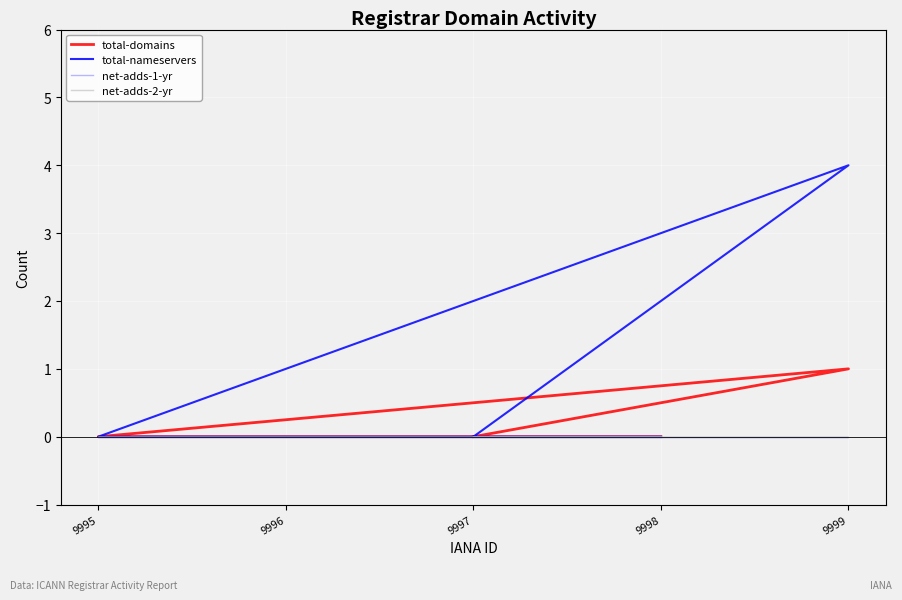

True or false: net-adds-2-yr and total-domains cross at least once.

False